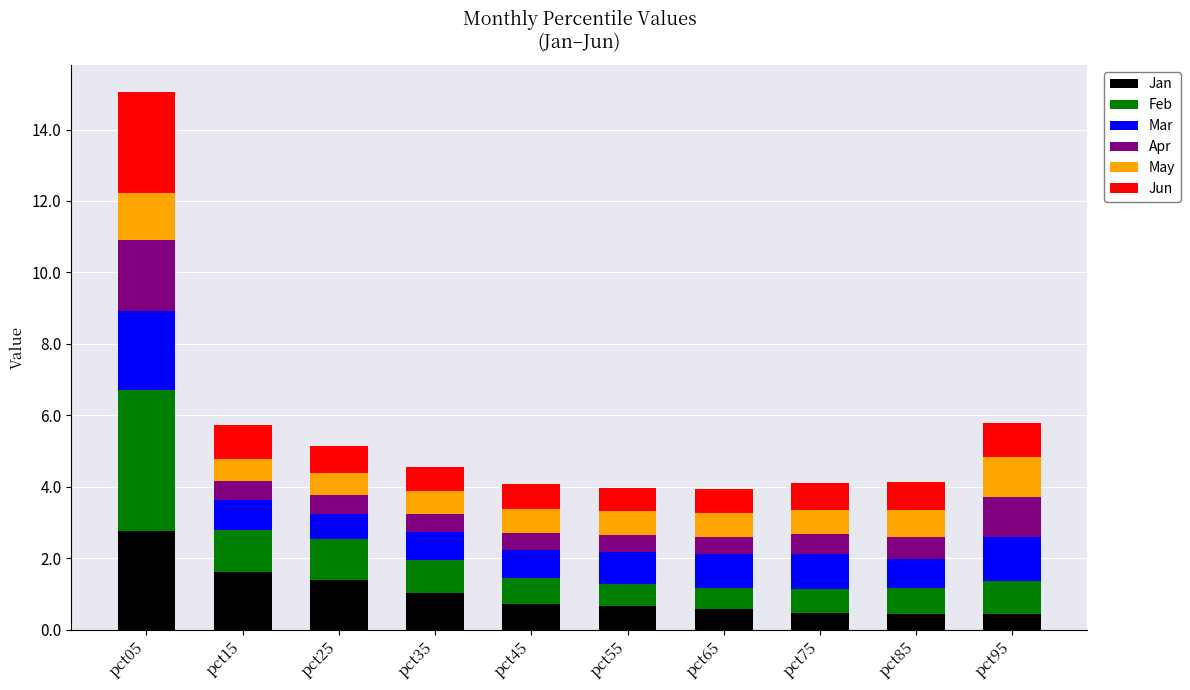

Which category has the highest value in the Jan series?

pct05